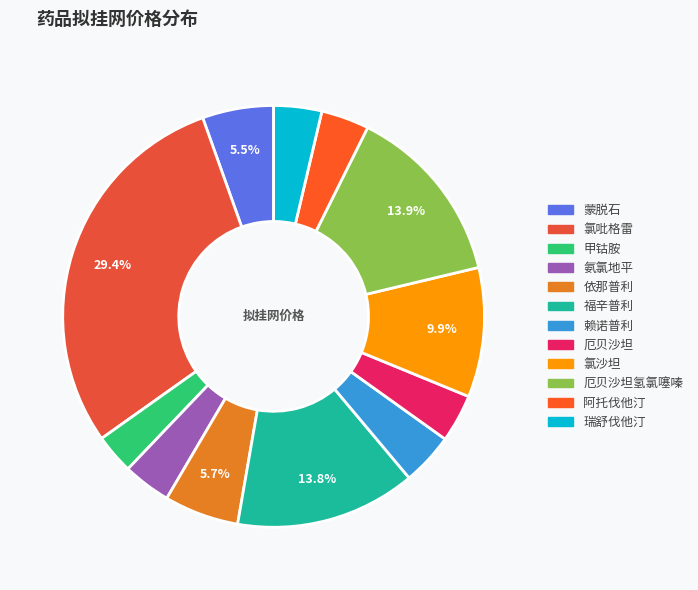

Count the number of slices in the pie.

12